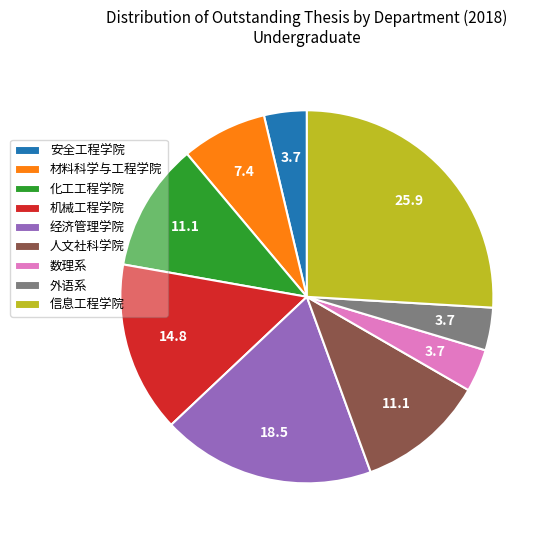

True or false: 人文社科学院 accounts for 1% of the total.

False